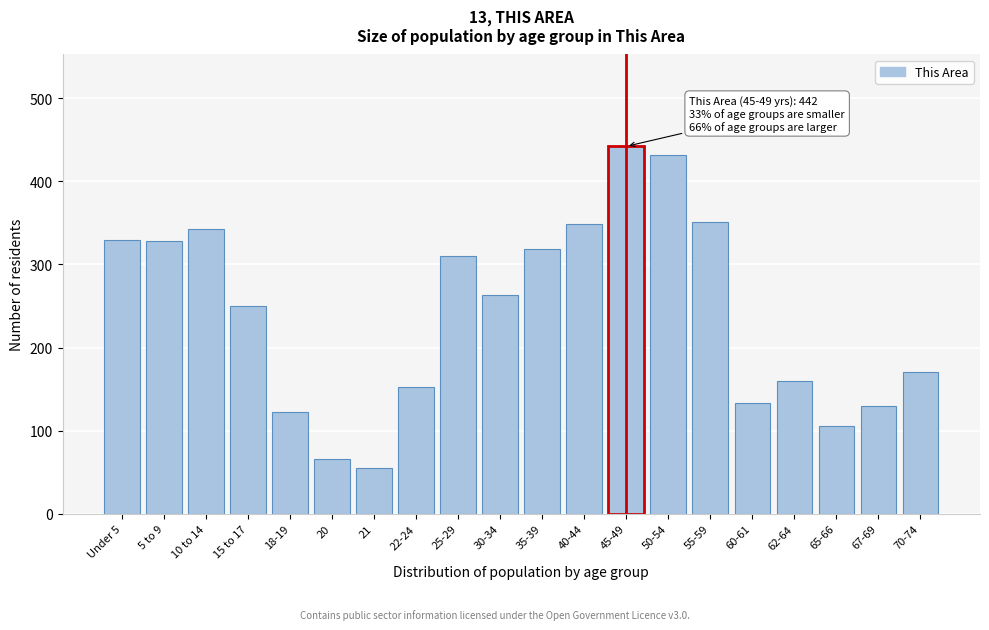

What value does the data have at 5 to 9?

328